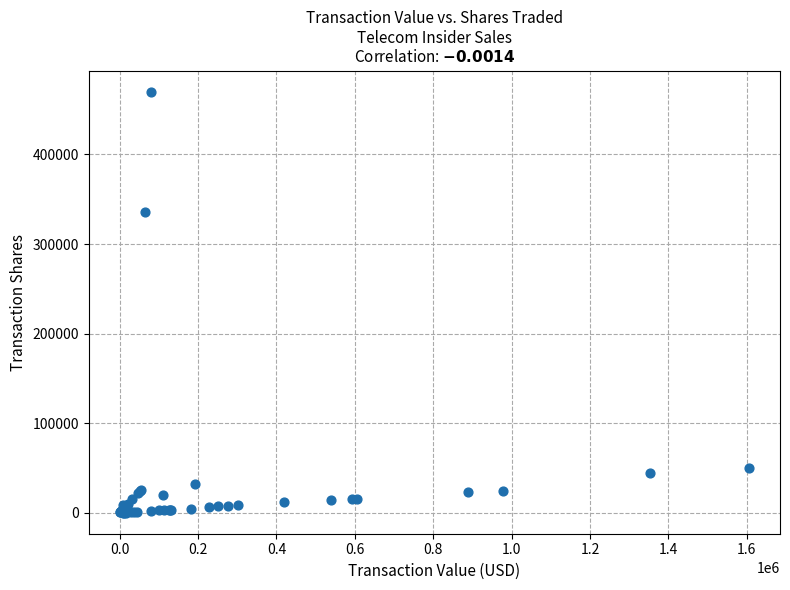

What Y value in the scatter plot is closest to 235183?

336063